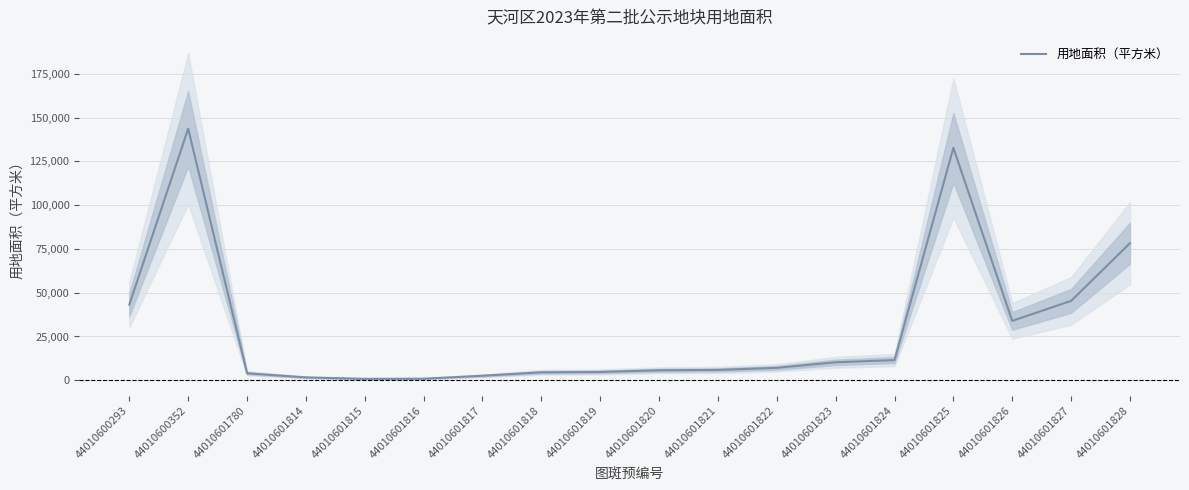

Approximately how many times larger is the value at 44010601826 compared to 44010601822?

4.8